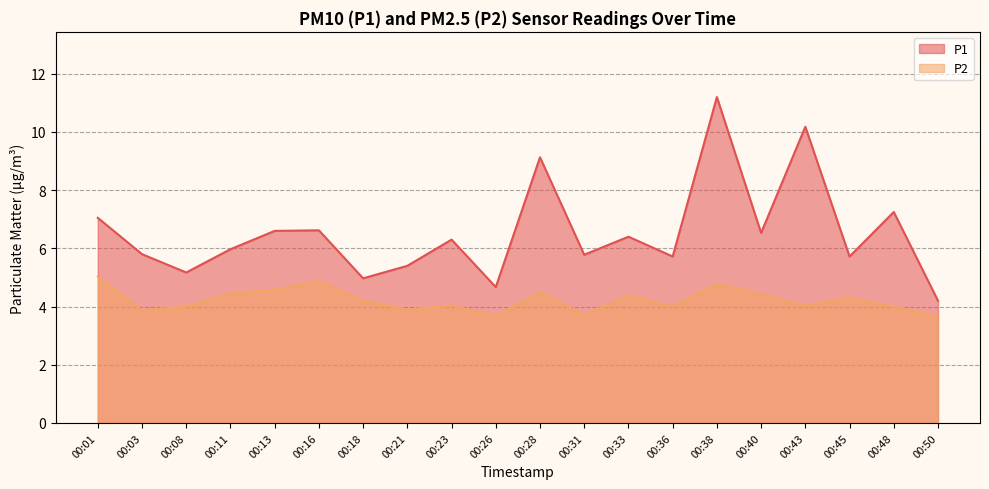

List the series in order of their overall mean, highest first.

P1, P2